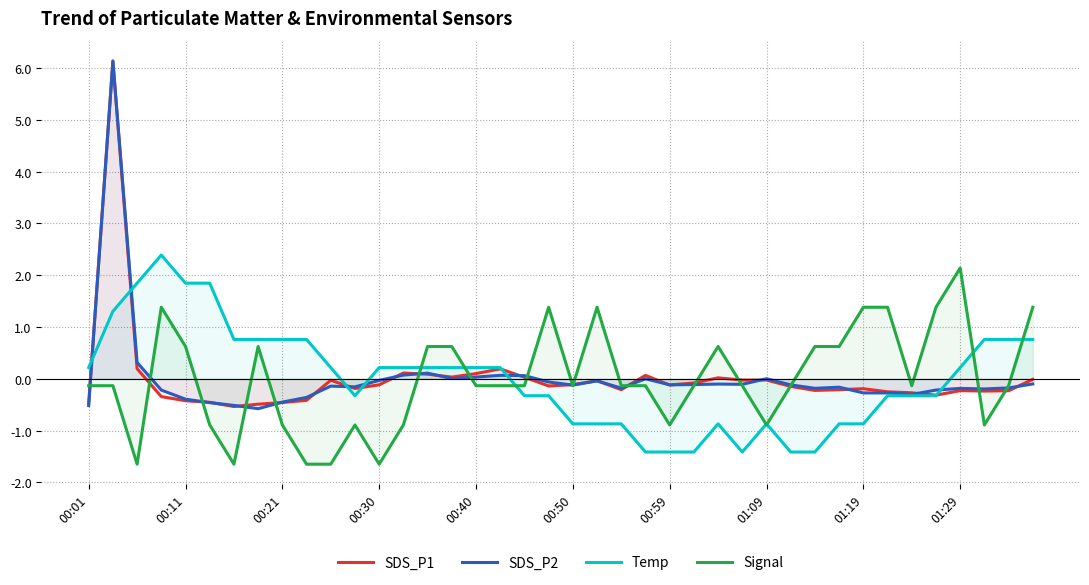

How many times do Signal and SDS_P1 cross each other?

16